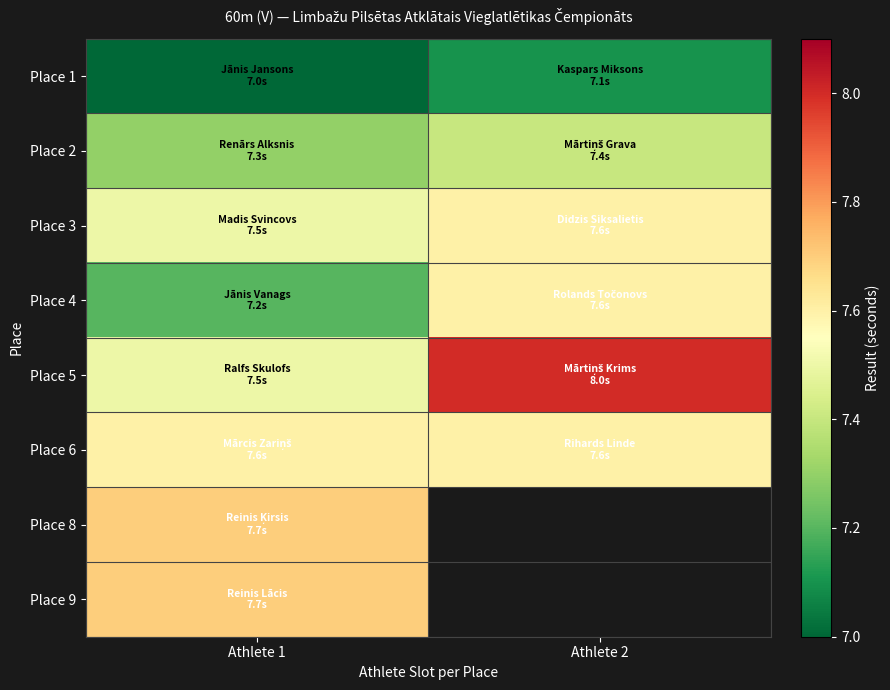

List the labels in order of Place 8 value, largest first.

Athlete 1, Athlete 2